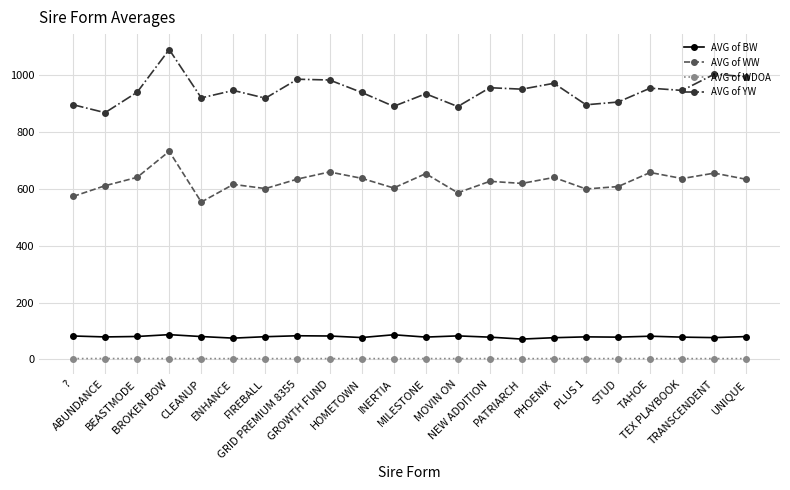

What position from the right is CLEANUP?

18